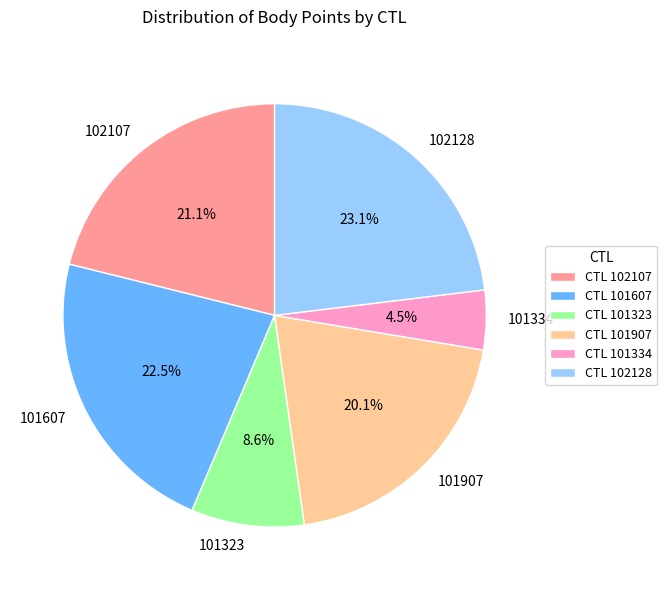

True or false: 101323 accounts for 2% of the total.

False